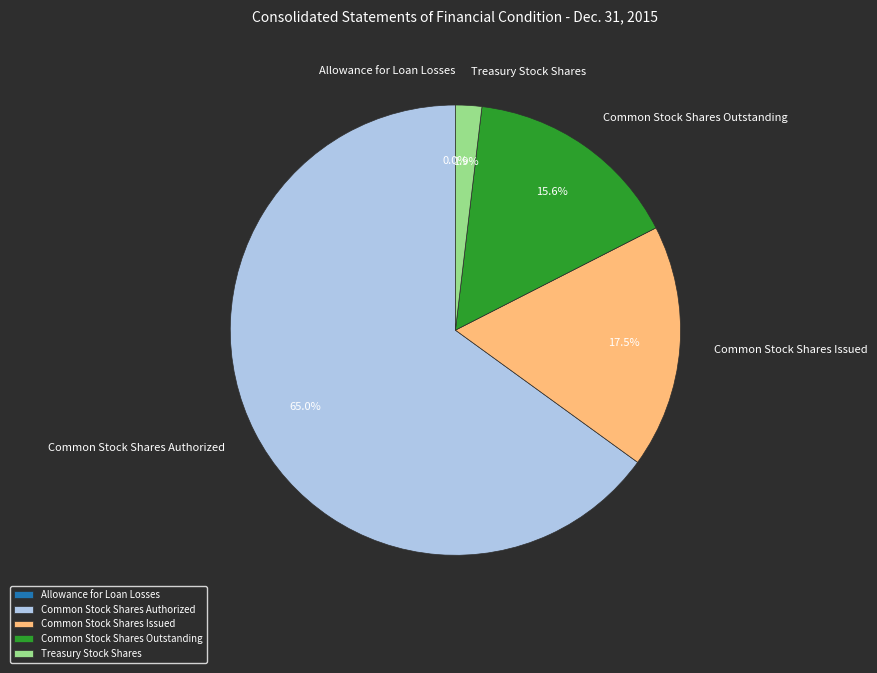

What is the total percentage of Common Stock Shares Outstanding and Common Stock Shares Authorized?

80.6%